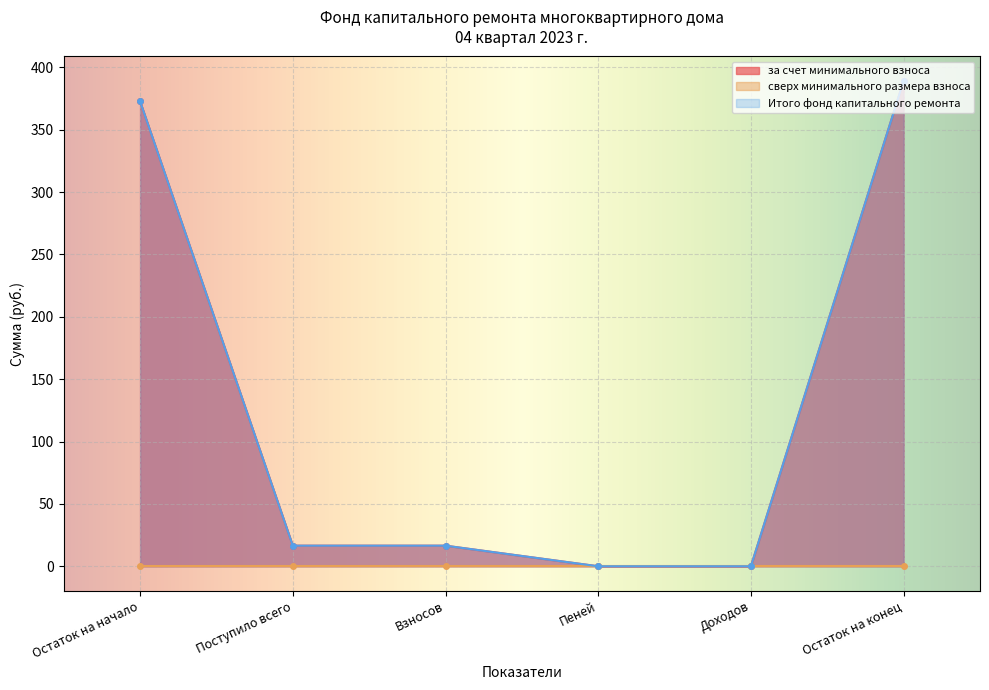

At how many categories does at least one series exceed 88?

2